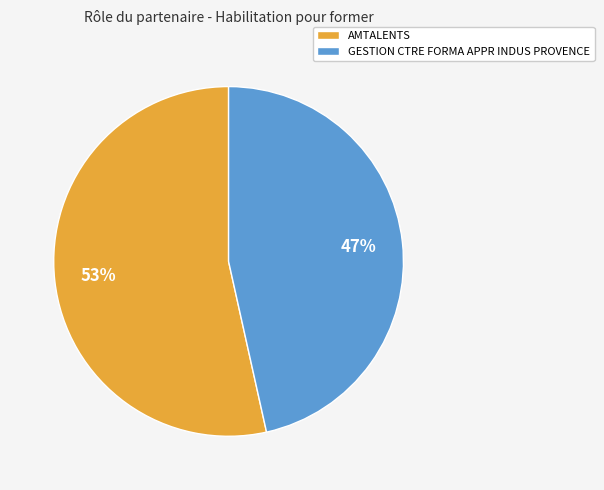

What is the ratio of the value at AMTALENTS to the value at GESTION CTRE FORMA APPR INDUS PROVENCE?

1.1